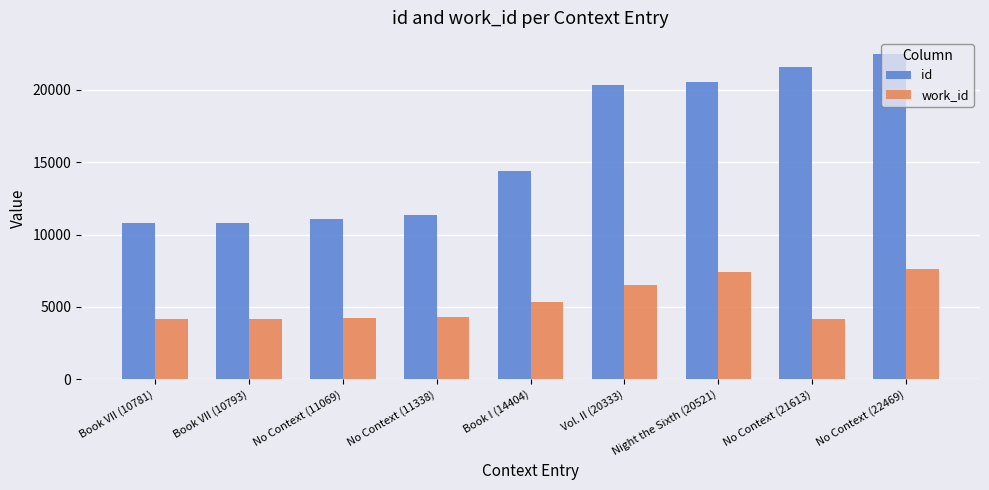

How many groups of bars are there?

9